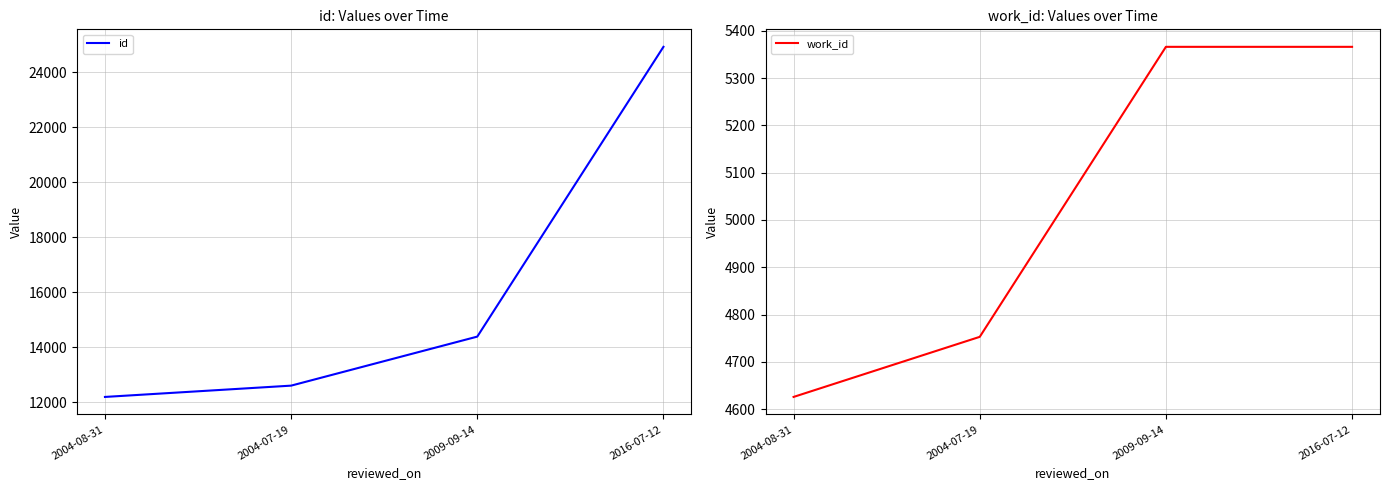

Which series has the largest total across all categories?

id